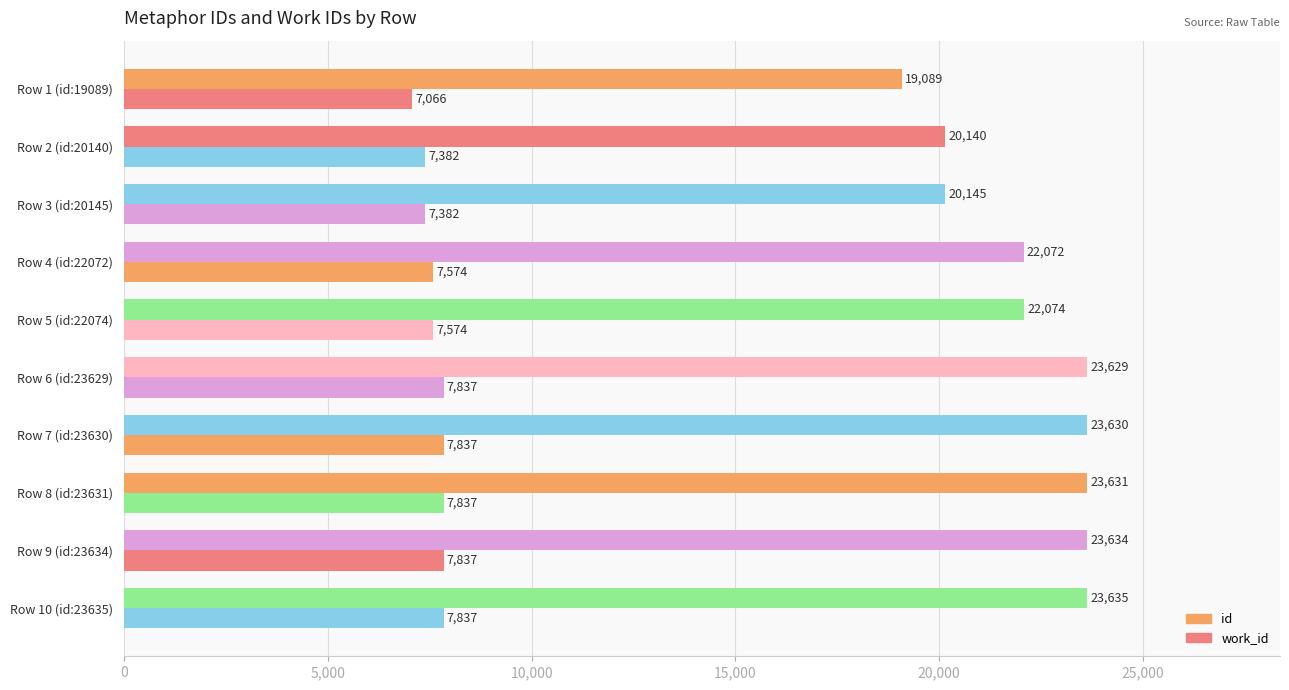

Count the number of categories in the chart.

10